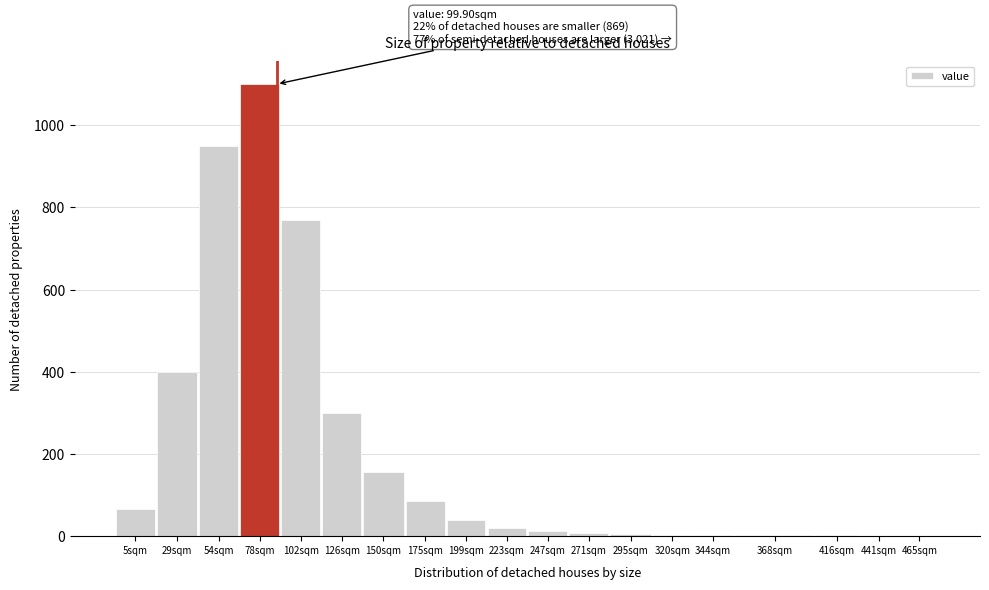

The chart shows a value of 770 at 102sqm. True or false?

True